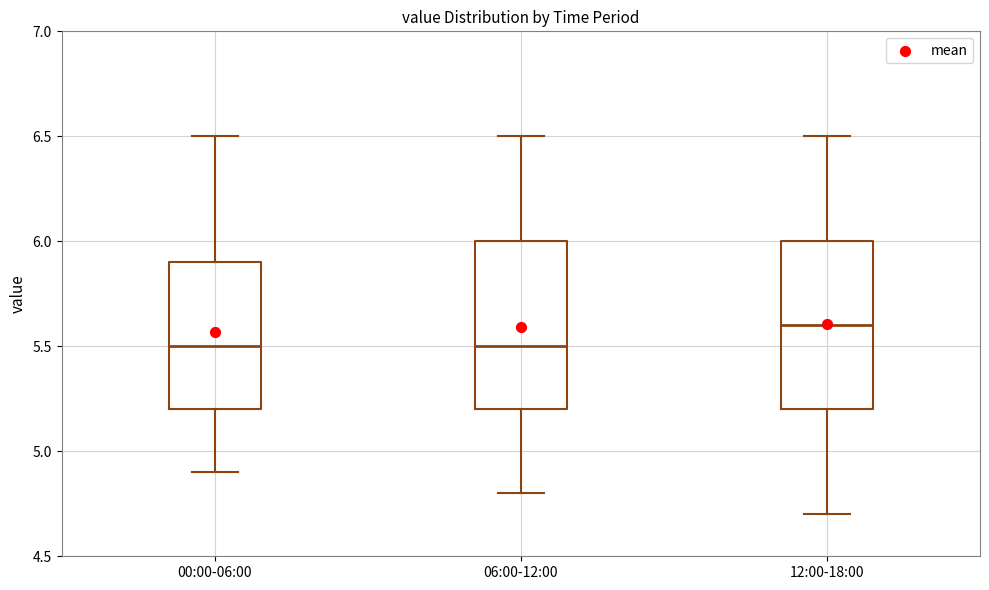

Which box has the highest median line?

12:00-18:00